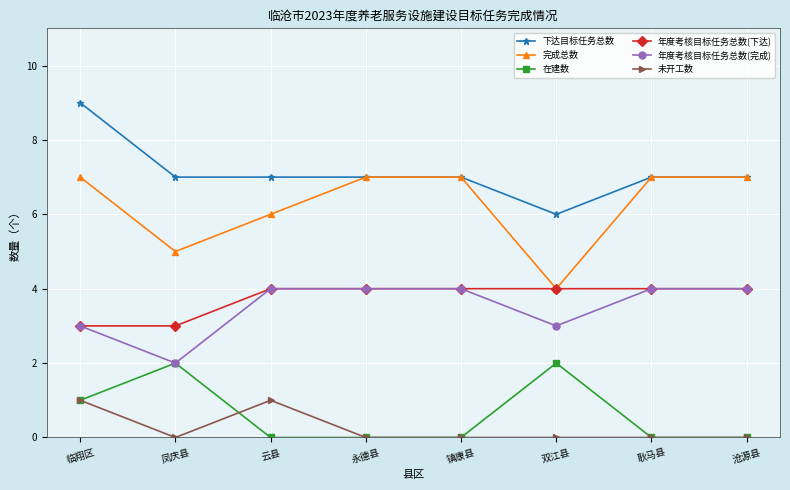

True or false: 在建数 and 下达目标任务总数 intersect in this chart.

False